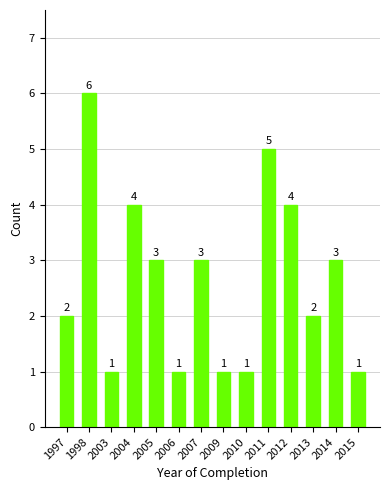

What is the value of the 3rd bar from the left?

1